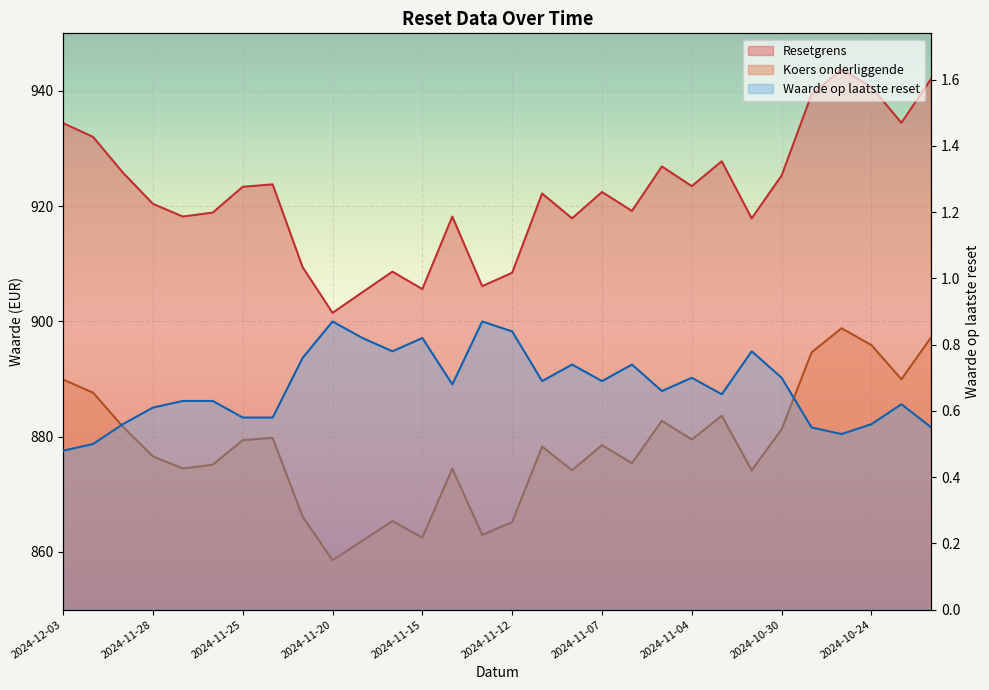

What are all the series names shown in the legend?

Resetgrens, Koers onderliggende, Waarde op laatste reset